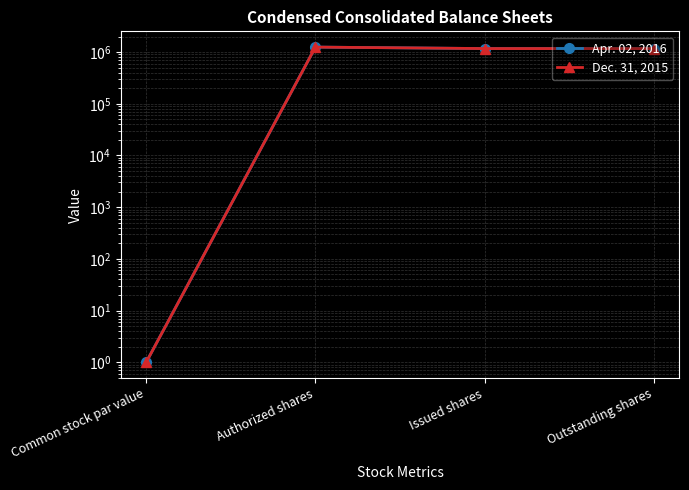

At how many categories does at least one series exceed 29550?

3